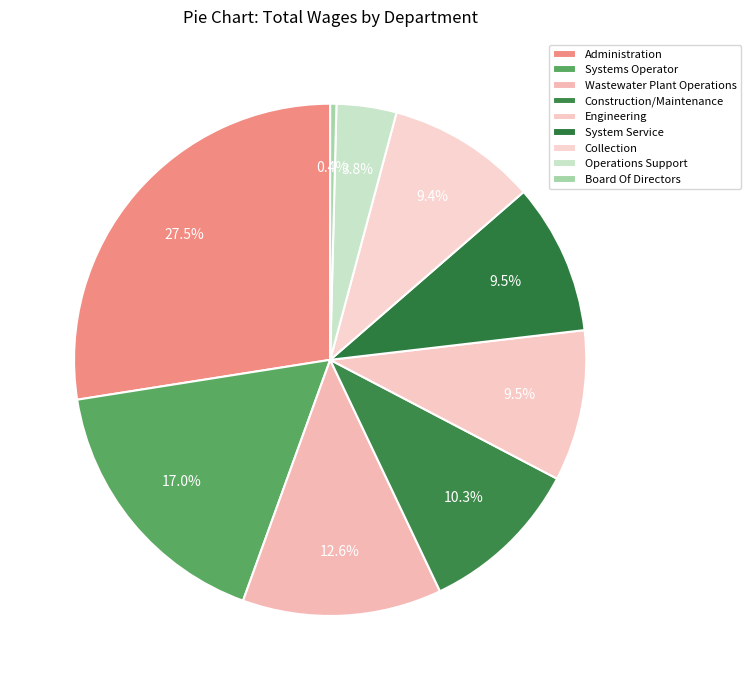

To the nearest percent, what percentage of the pie is System Service?

10%